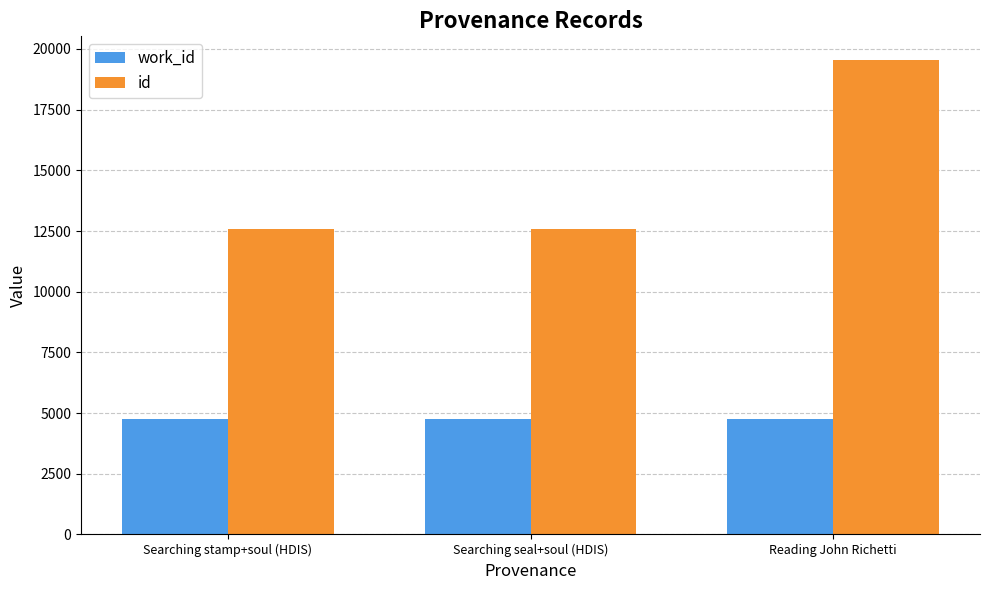

How many groups of bars are there?

3